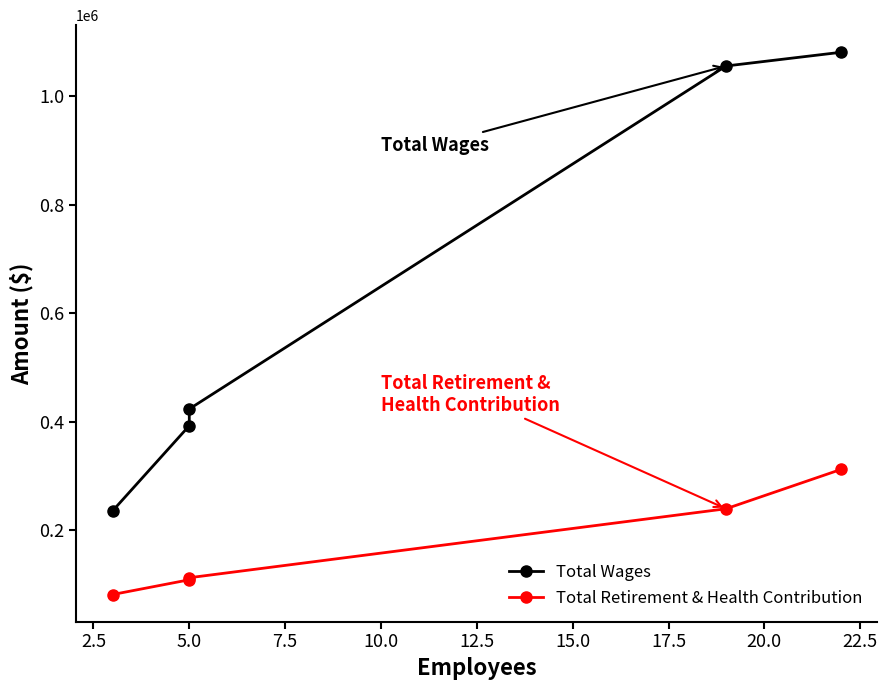

True or false: Total Retirement & Health Contribution has more than 2 points higher than both neighbors.

False